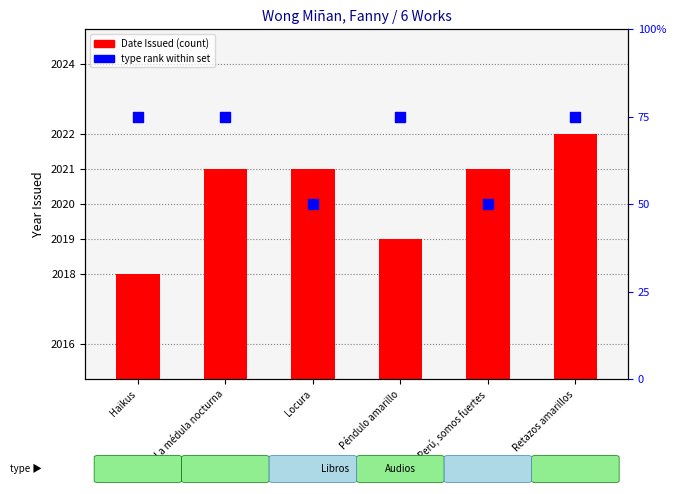

Which series has the largest total across all categories?

Date Issued